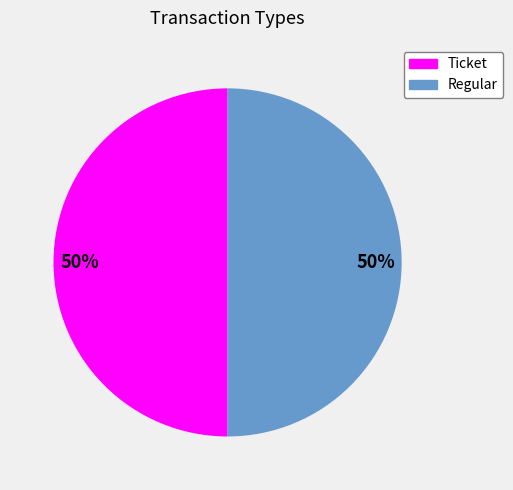

Is it true that Ticket is 42% of the pie?

False